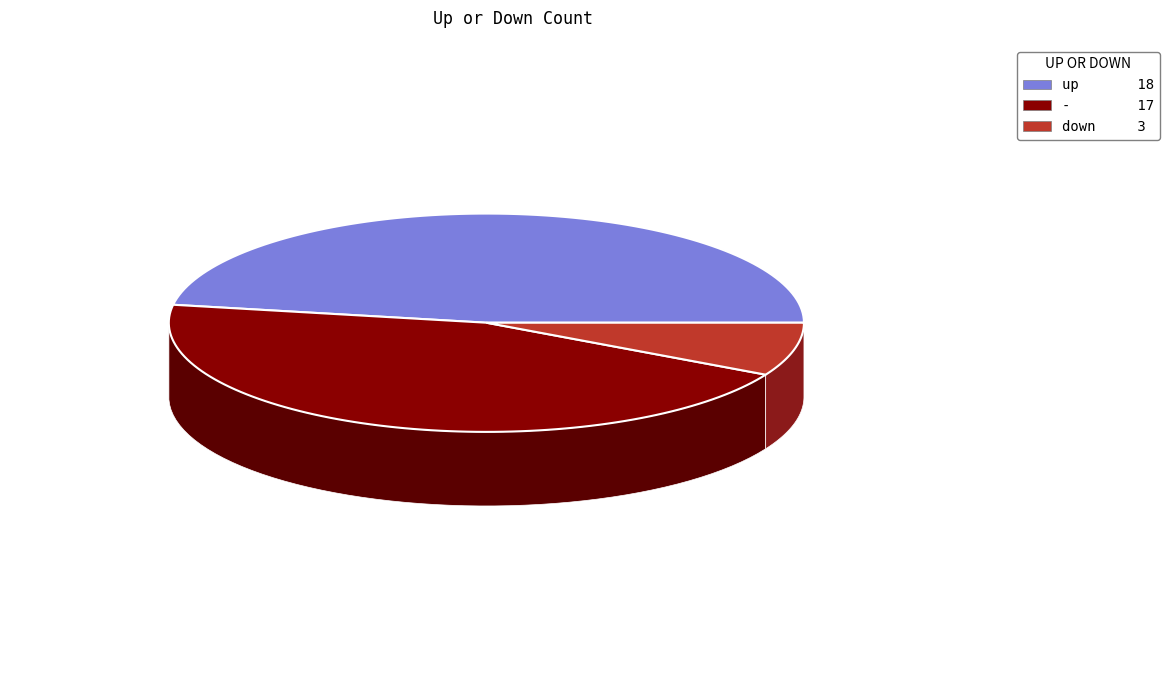

To the nearest percent, what is the combined percentage of - and down?

53%